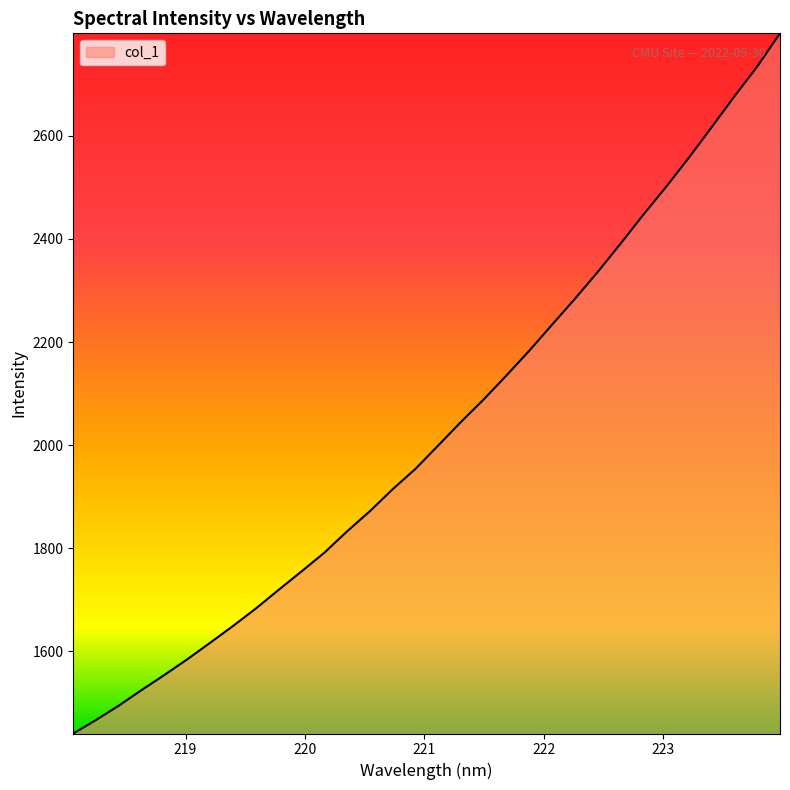

What is the greatest value displayed?

2798.9